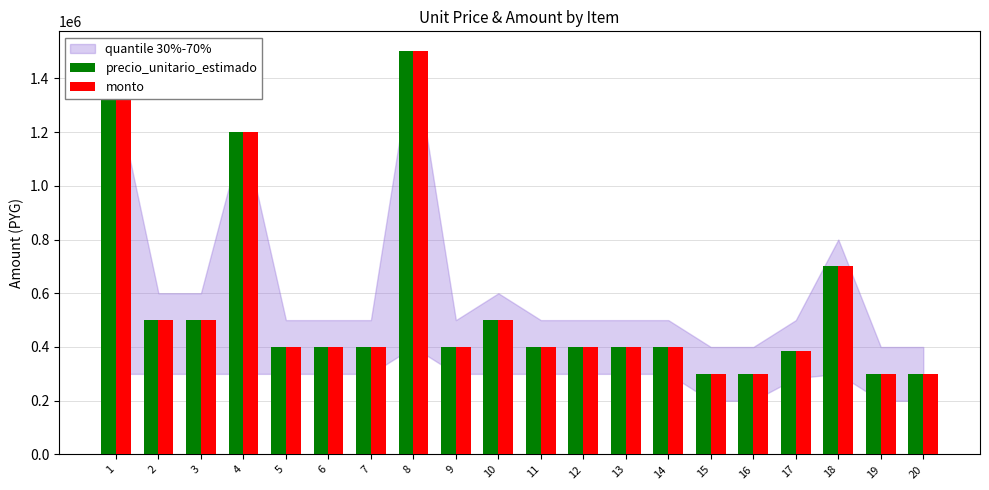

What is the difference between the monto values at 20 and 10?

200000